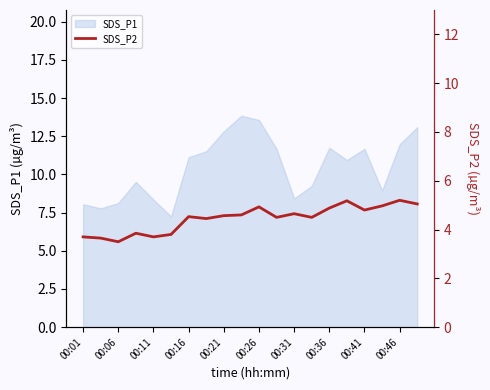

The SDS_P1 series shows 5.6 at 00:01. True or false?

False